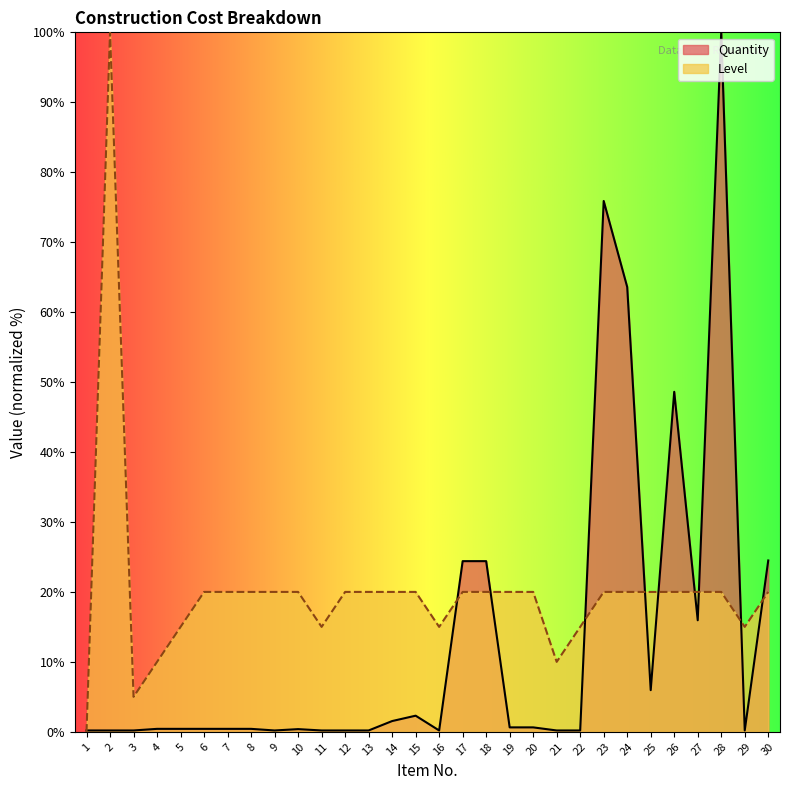

What is the difference between the highest and lowest values at 8?

19.6